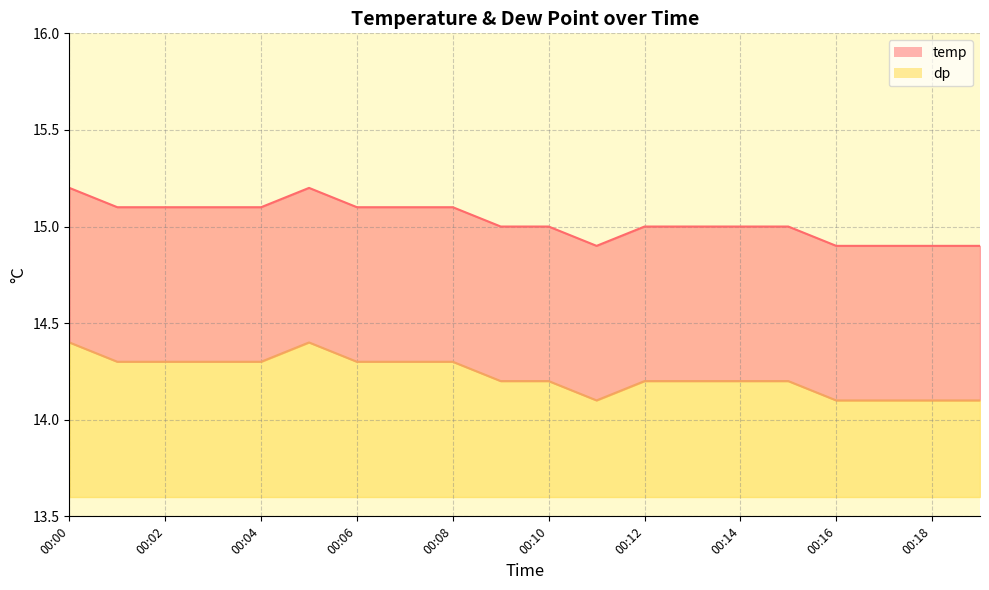

Which has a higher value, 00:12 or 00:16?

00:12